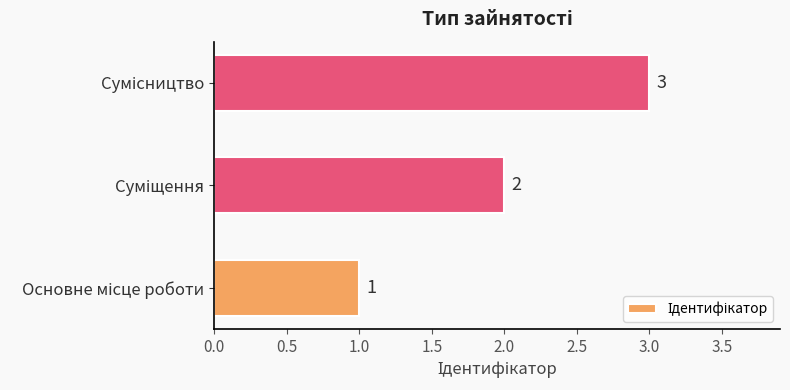

Count the values in the range 1 to 3.

3